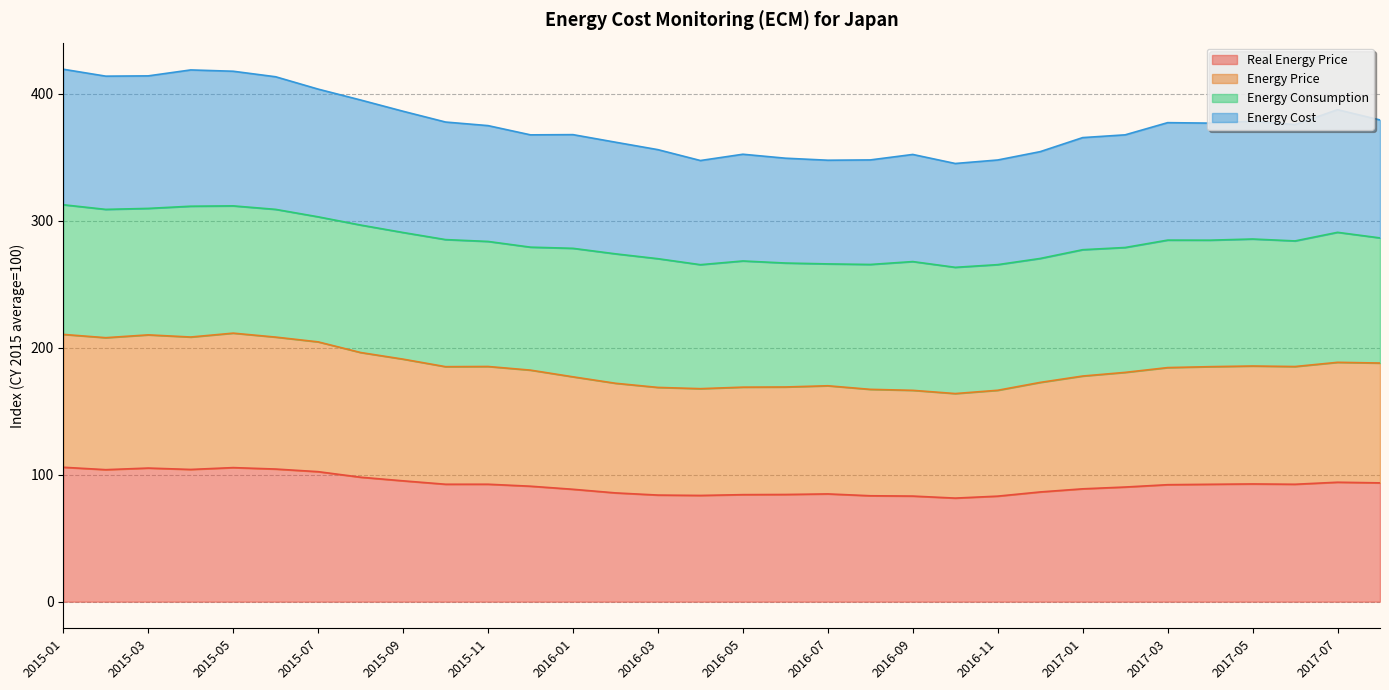

What are all the series names shown in the legend?

Real Energy Price, Energy Price, Energy Consumption, Energy Cost